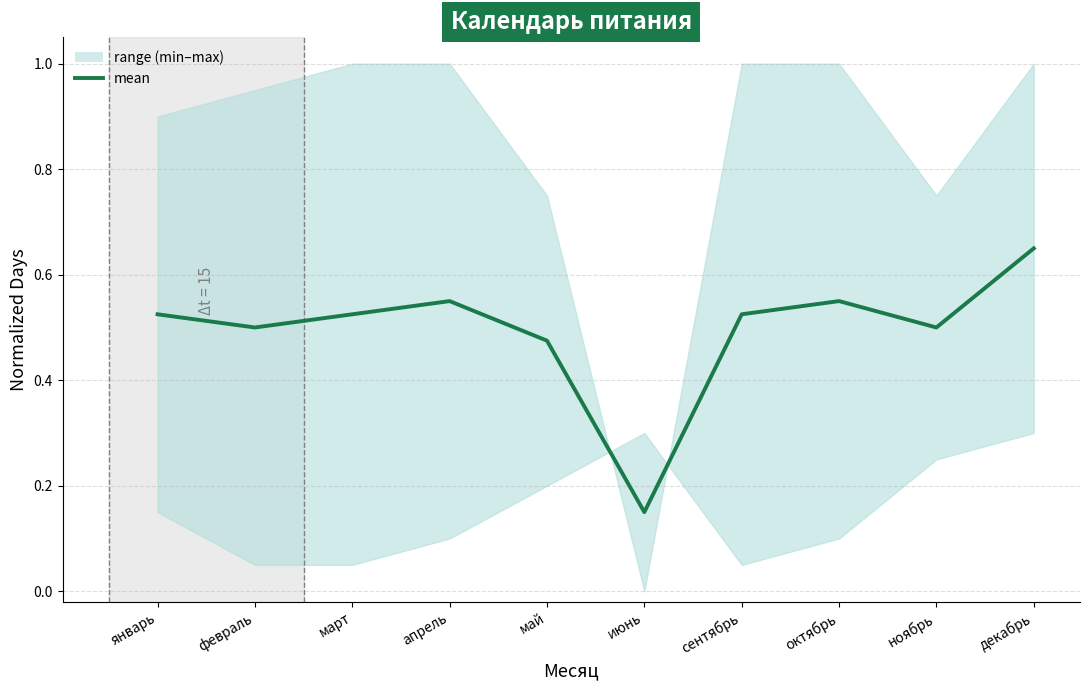

Reading right to left, transcribe all the data shown in this chart.

декабрь=0.7	ноябрь=0.5	октябрь=0.6	сентябрь=0.5	июнь=0.1	май=0.5	апрель=0.6	март=0.5	февраль=0.5	январь=0.5